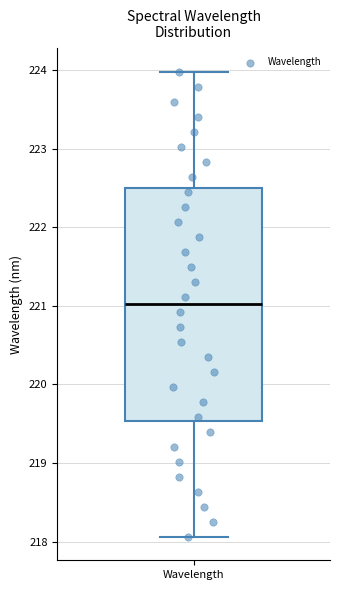

Read this box plot against the y-axis: the position of the median line, the range covered by the box, and the ends of both whiskers. The values are not printed on the chart, so give them approximately, as read against the axis.

median 221.0, box 219.5 to 222.5, whiskers 218.1 to 224.0